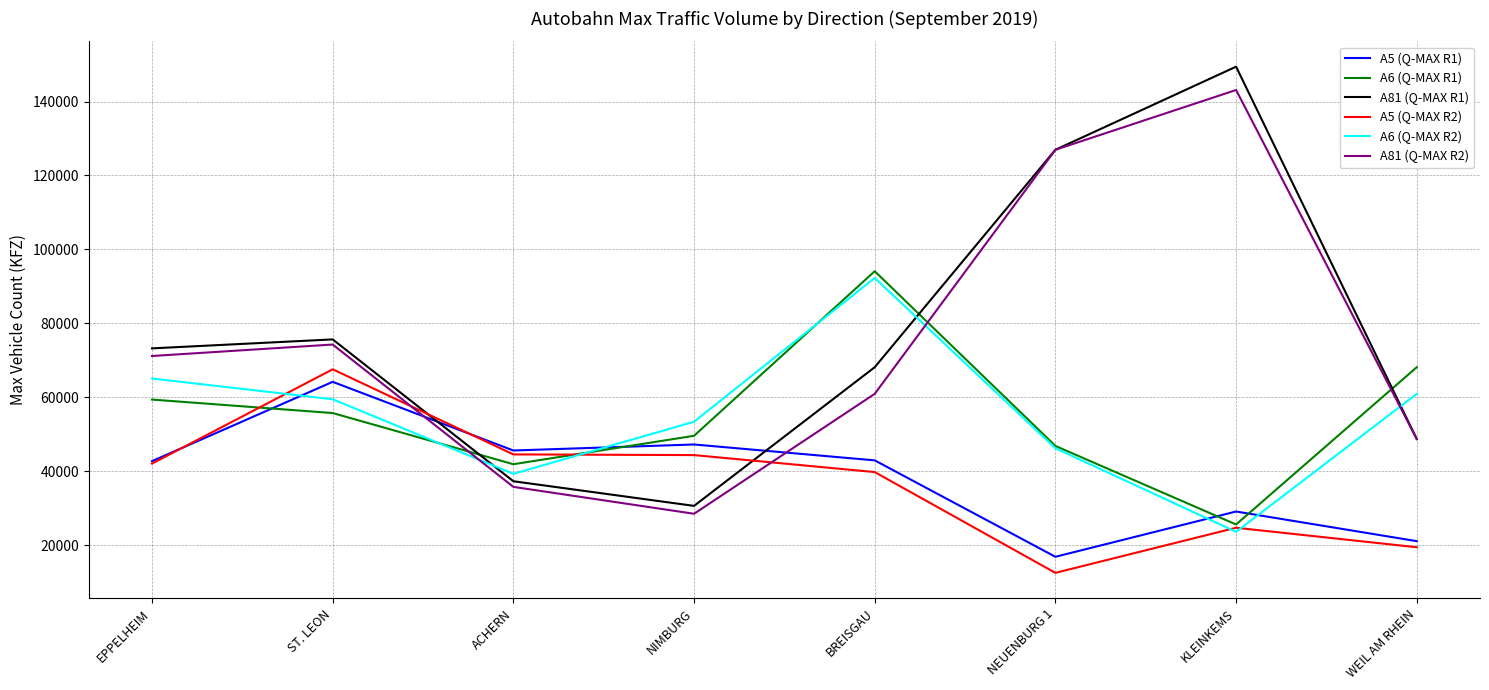

What is the total value across all series at EPPELHEIM?

353701